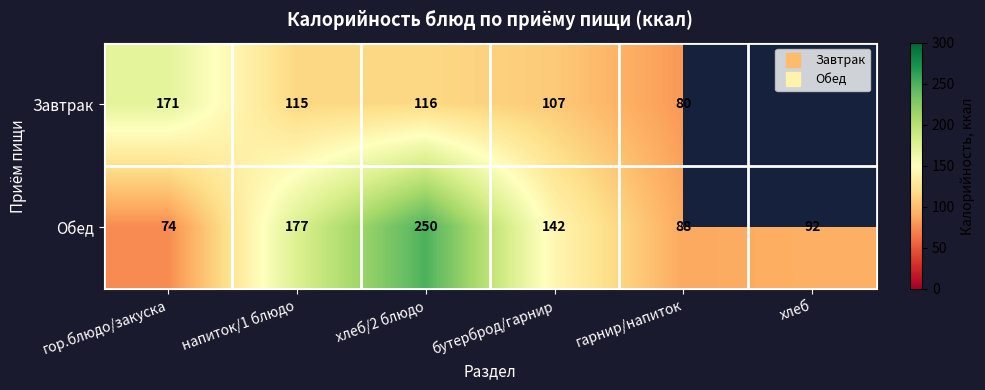

Which series has the largest range (max minus min)?

Обед